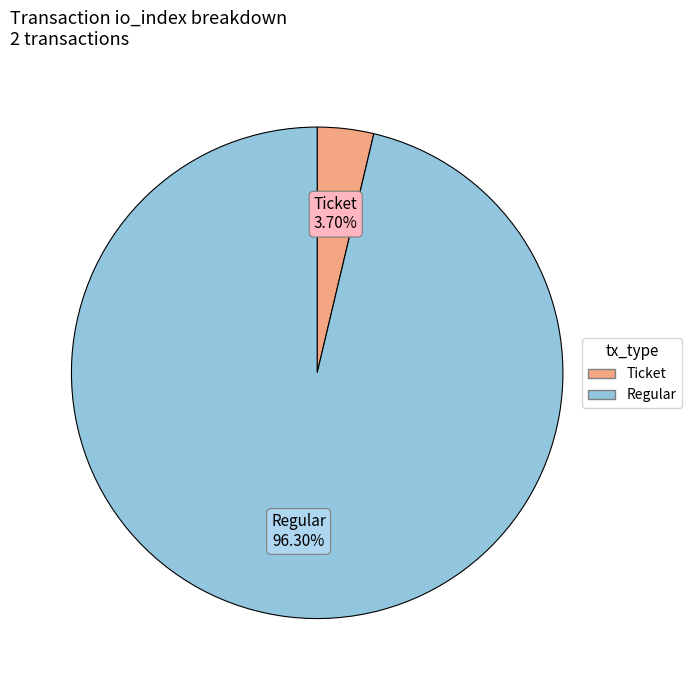

Count the number of slices in the pie.

2